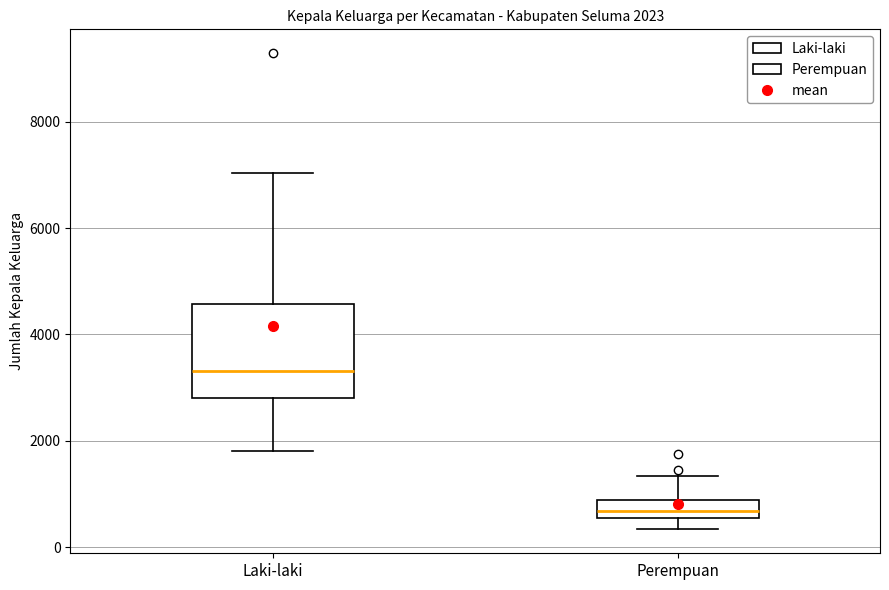

Which box has the lowest median line?

Perempuan